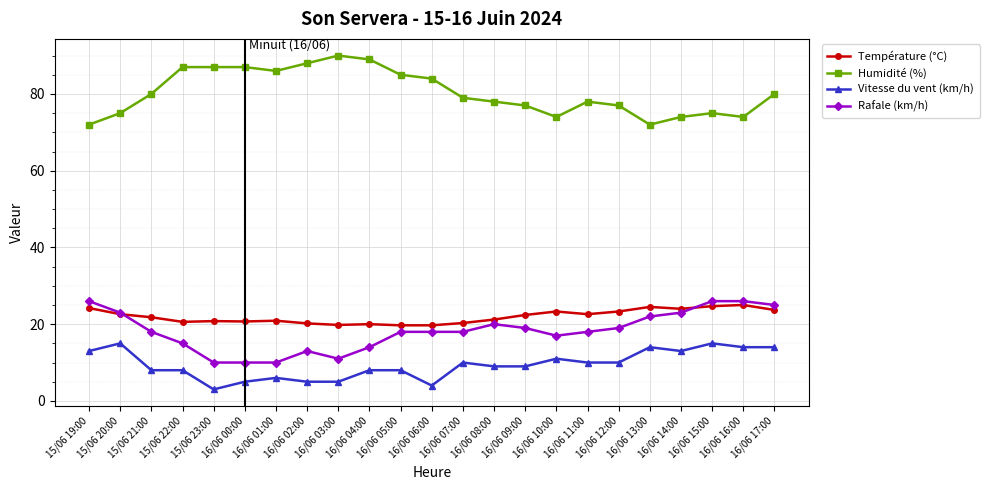

What is the total value across all series at 16/06 15:00?

140.7